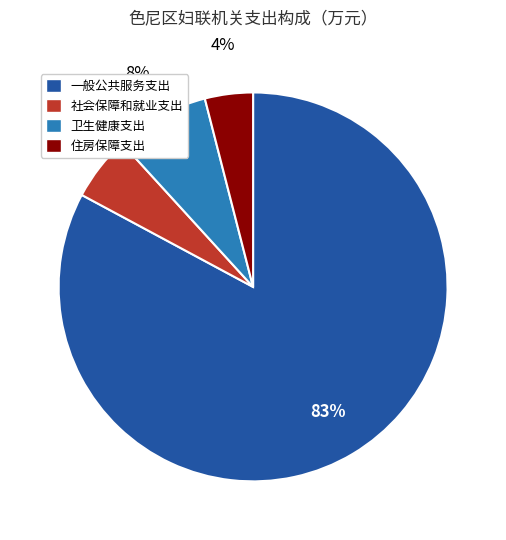

Is there any slice that represents more than half of the pie?

Yes